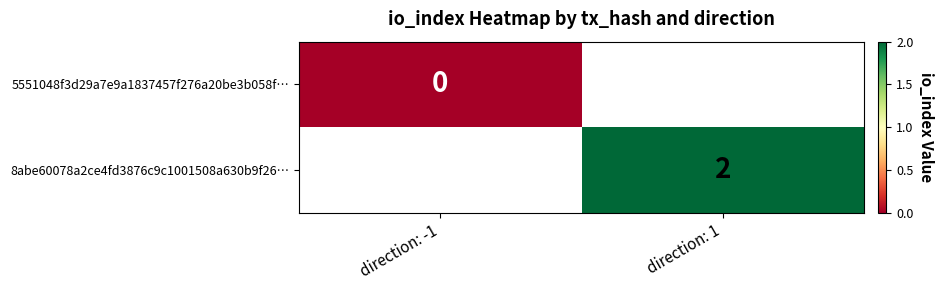

List the series in order of their overall mean, lowest first.

5551048f3d29a7e9a1837457f276a20be3b058f…, 8abe60078a2ce4fd3876c9c1001508a630b9f26…